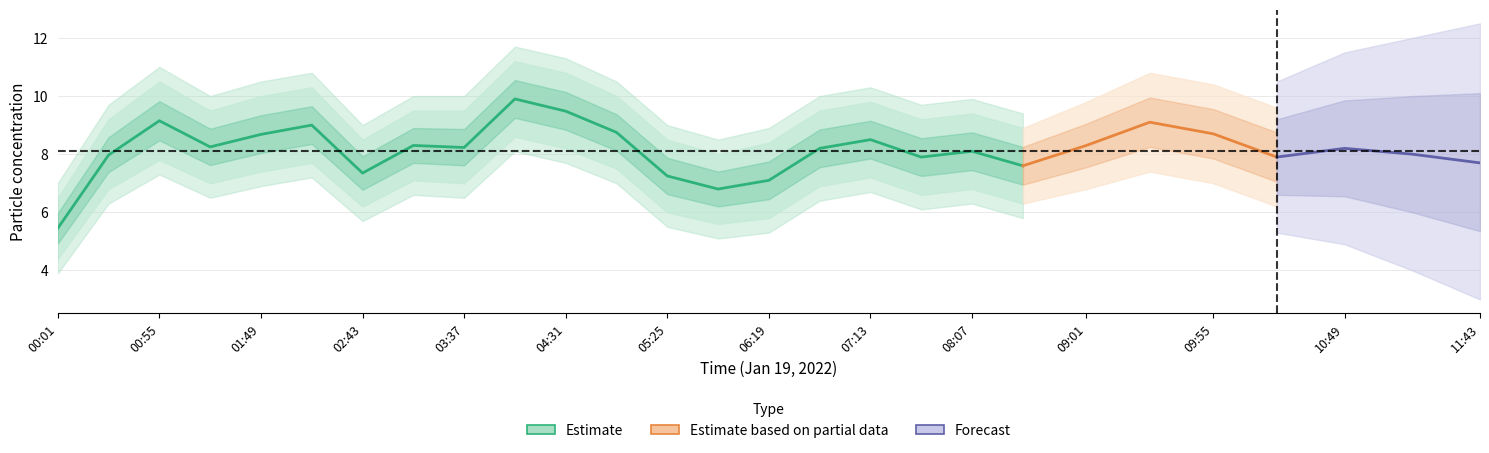

Which has a higher value, 04:31 or 00:01?

04:31